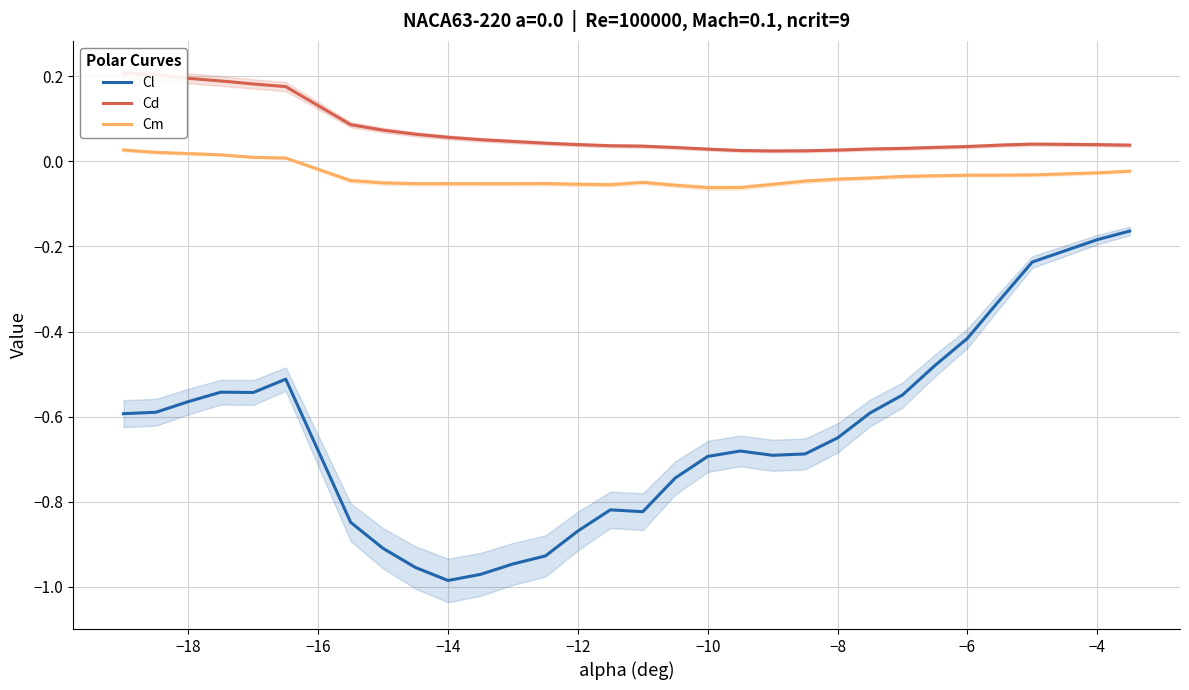

Is it true that Cl equals -0.4 at −8?

False